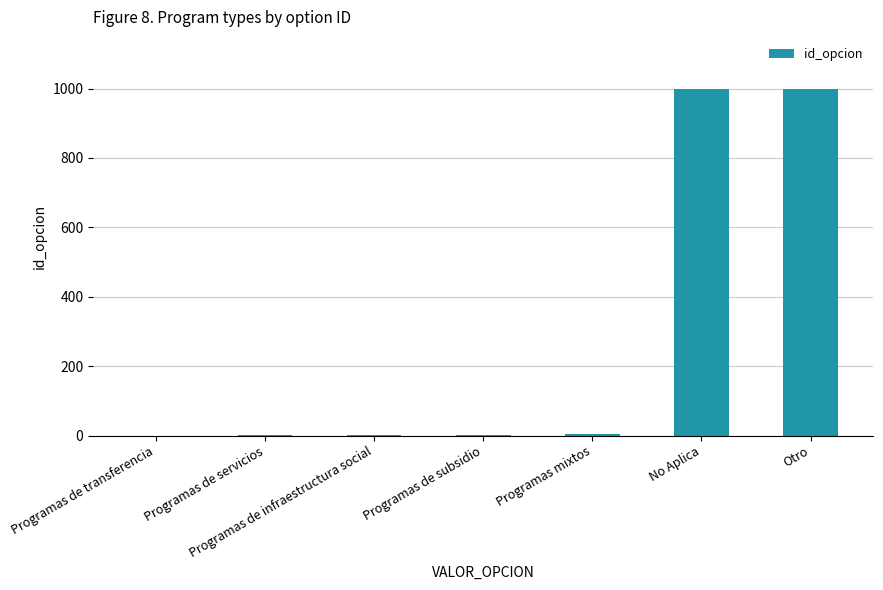

Which has a higher value, Programas de infraestructura social or No Aplica?

No Aplica